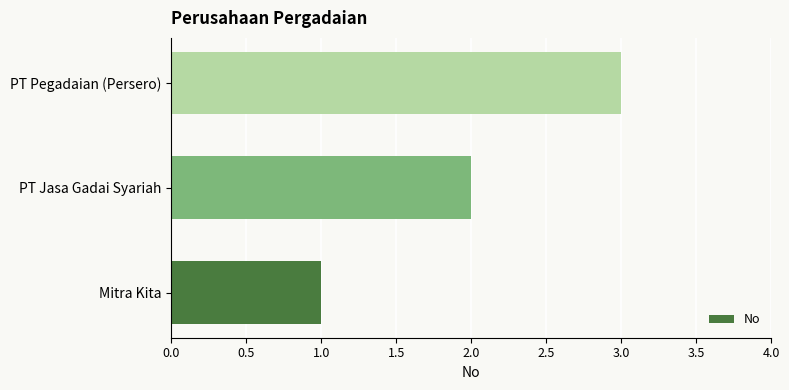

Approximately how many times larger is the value at PT Pegadaian (Persero) compared to Mitra Kita?

3.0